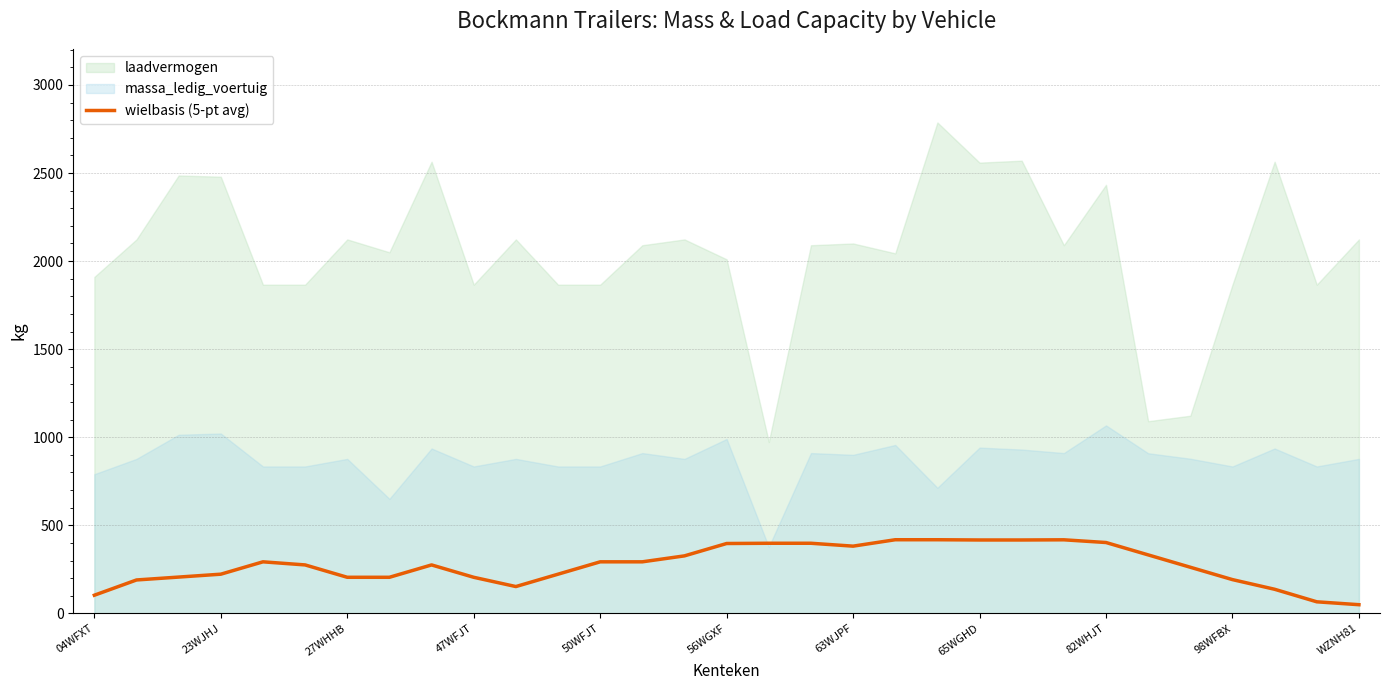

What is the highest value of the wielbasis (5-pt avg) series?

418.0